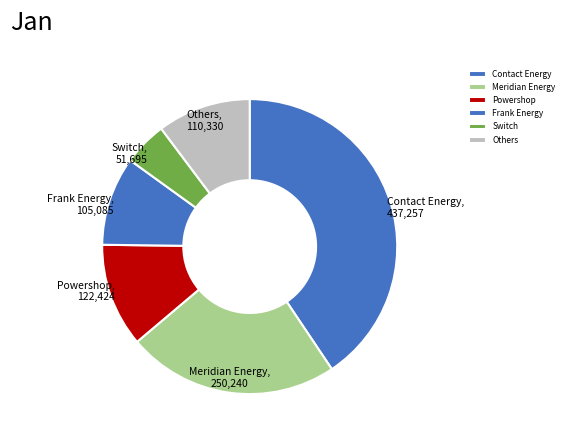

Does Powershop represent more than half of the total?

No